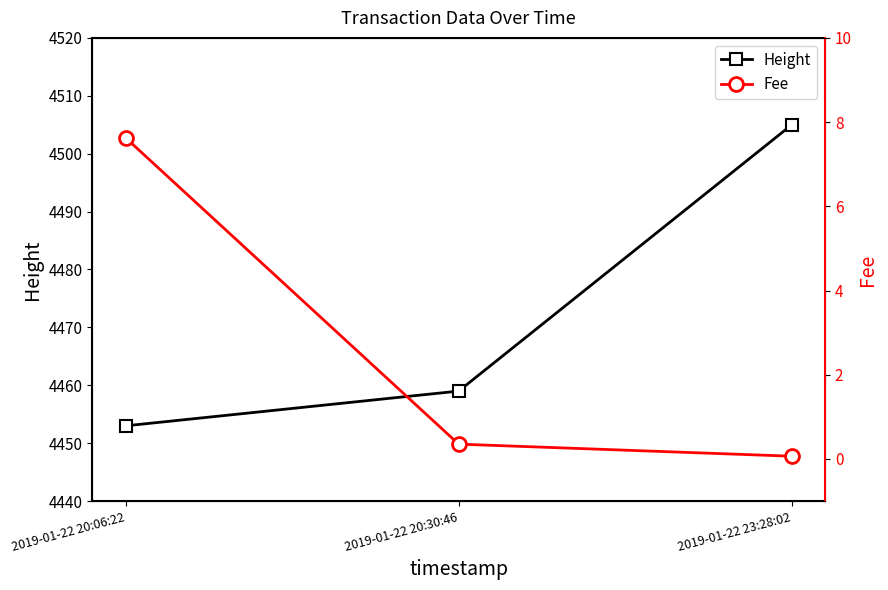

What is the spread (max minus min) of values at 2019-01-22 20:30:46?

4458.6